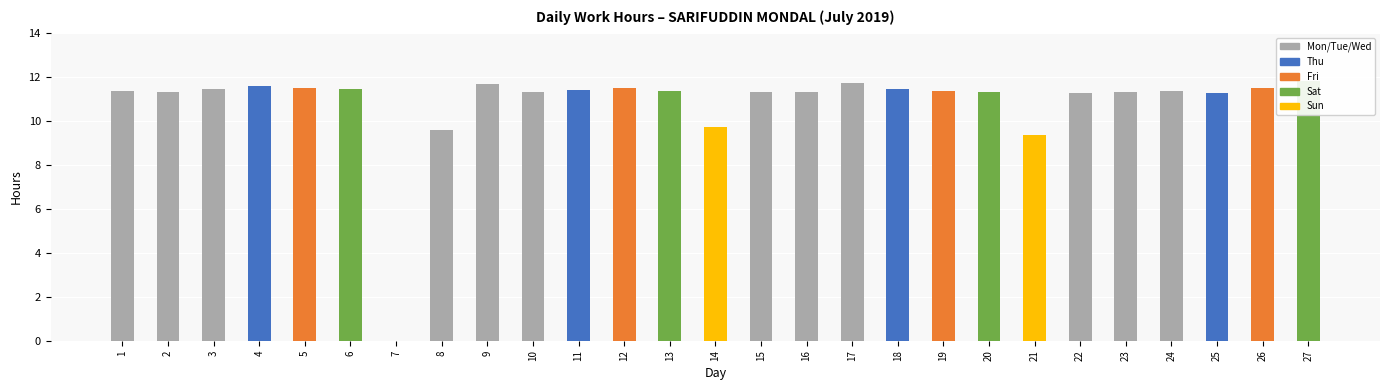

What is the difference between the values at 26 and 11?

0.1